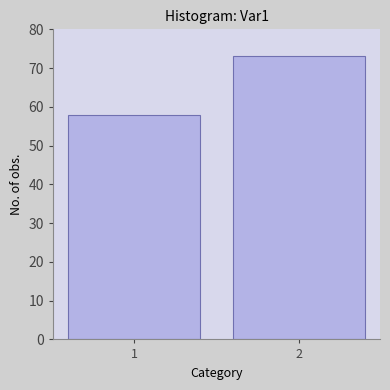

How many categories are shown in the chart?

2